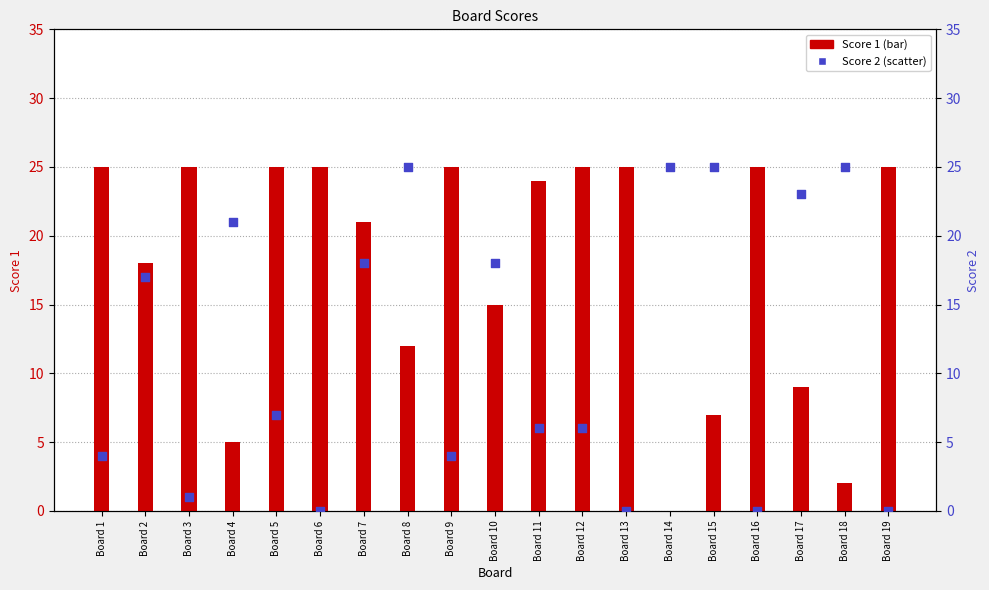

At how many categories does at least one series exceed 17?

19